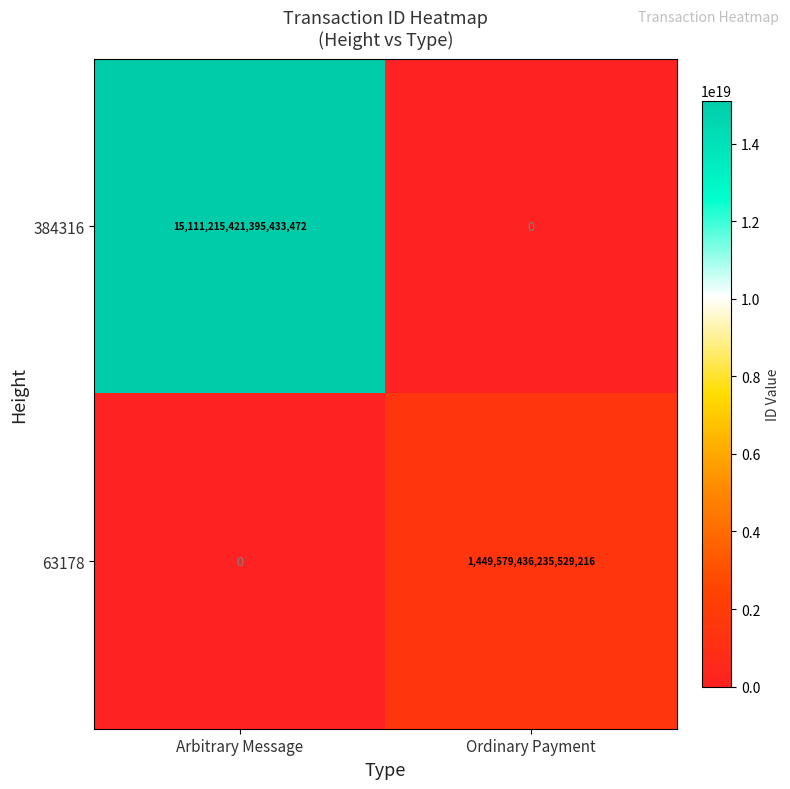

True or false: 63178 has a value of 1449579436235529216 at Ordinary Payment.

True